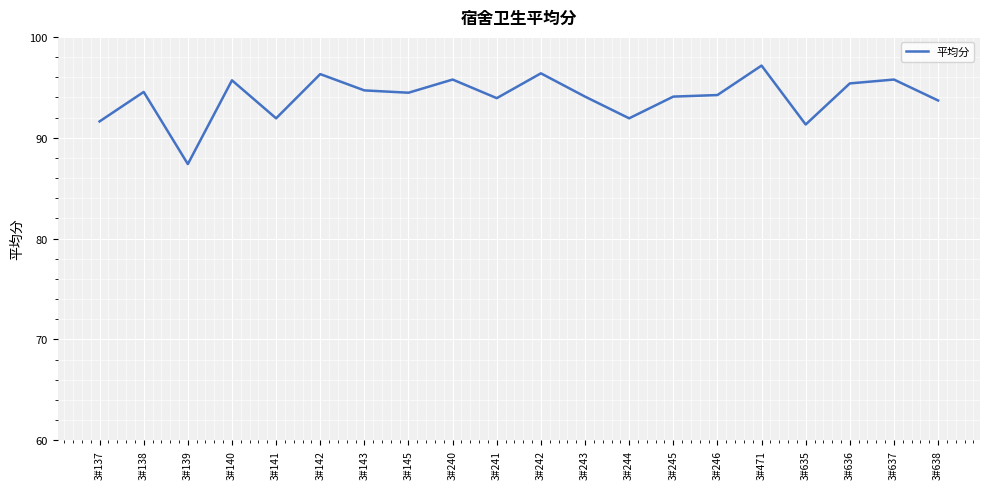

The chart shows a value of 138.9 at 3#137. True or false?

False